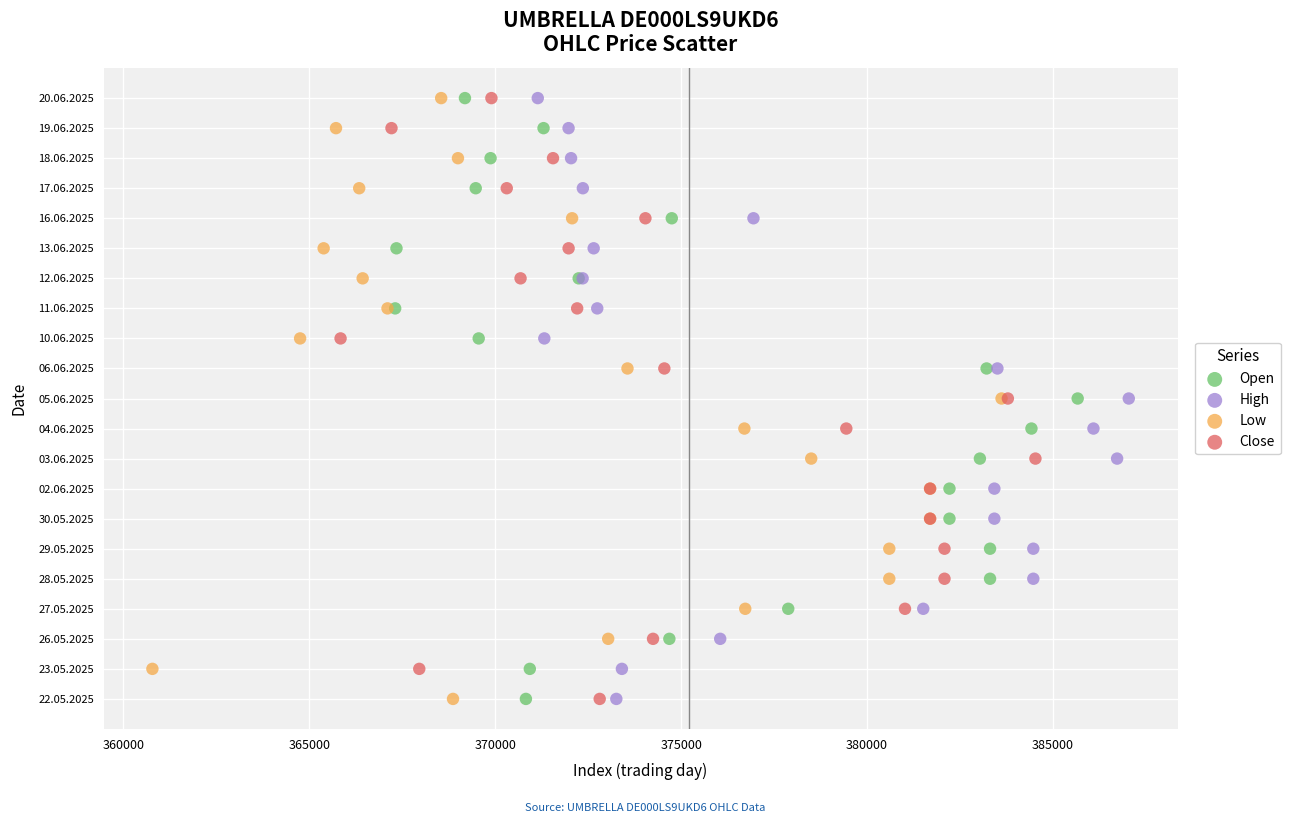

What are all the series names shown in the legend?

Open, High, Low, Close